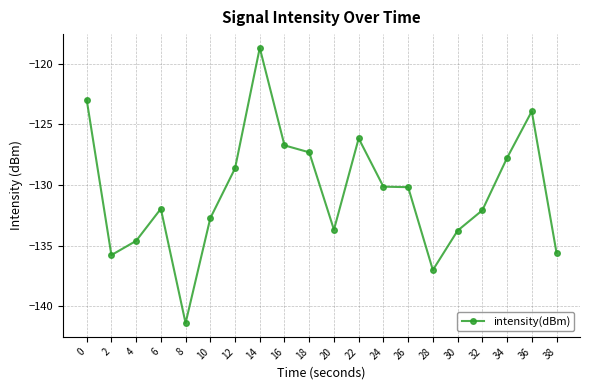

What is the sum of the values at 10 and 30?

-266.5